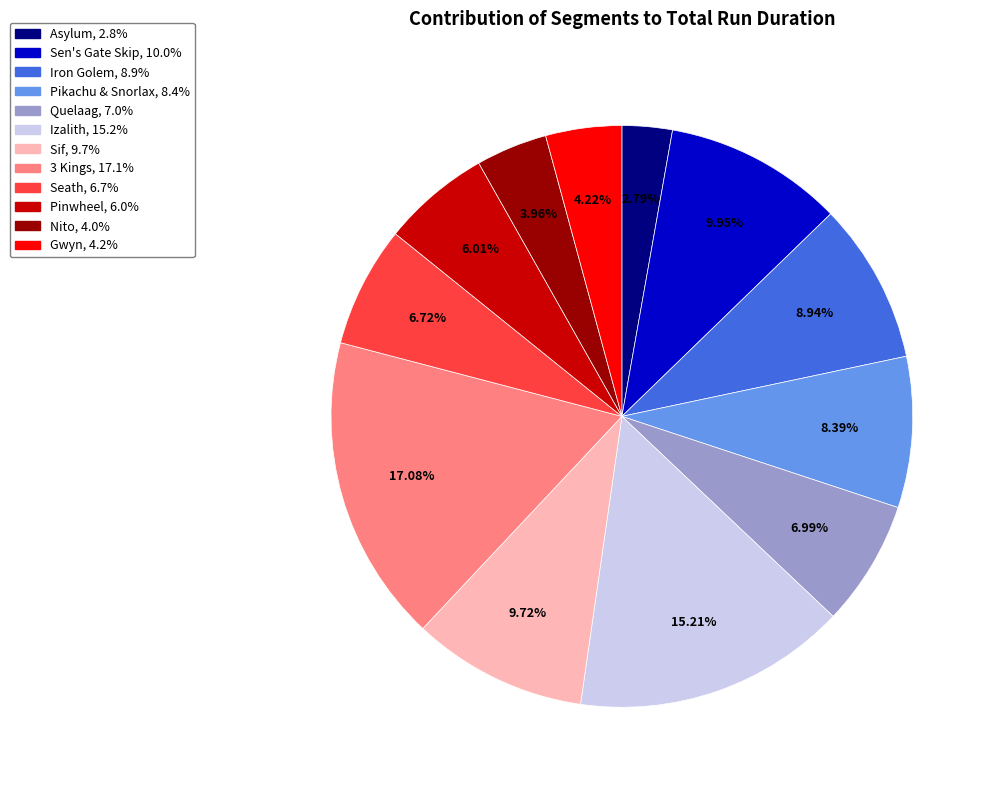

What percentage is the Asylum slice, to the nearest percent?

3%